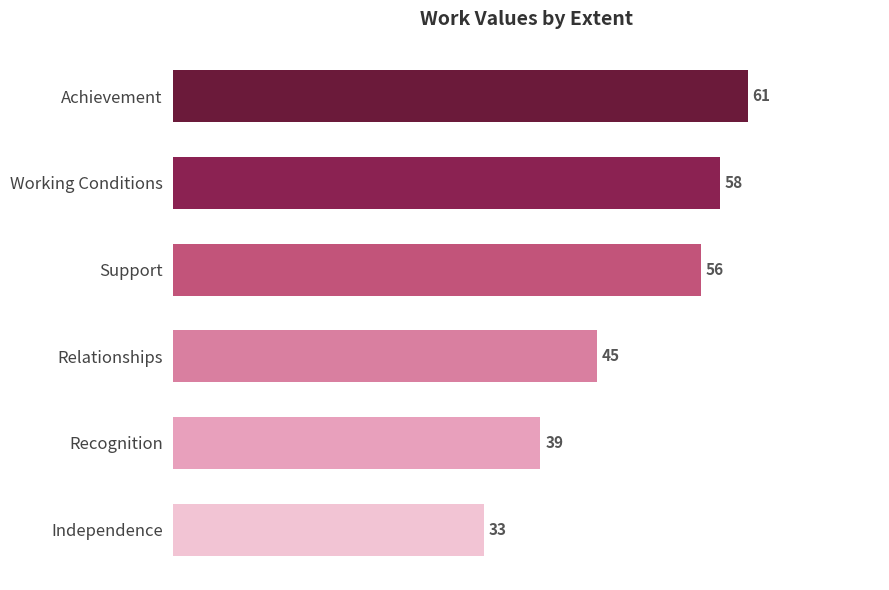

What is the sum of all values?

292